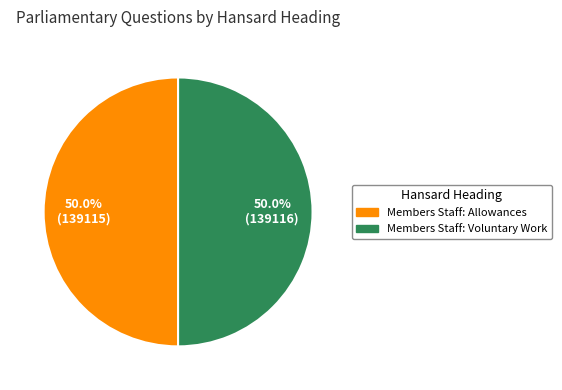

What is the ratio of the value at Members Staff: Allowances to the value at Members Staff: Voluntary Work?

1.0